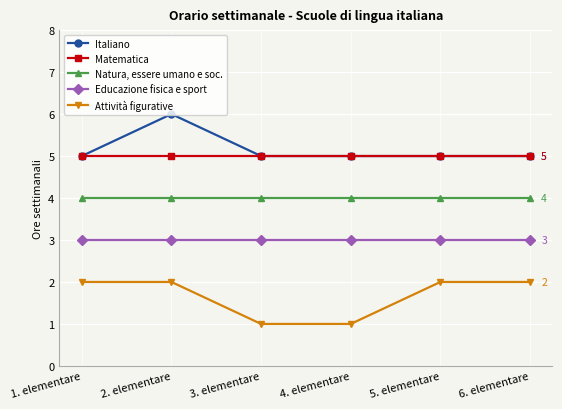

What is the greatest value displayed?

6